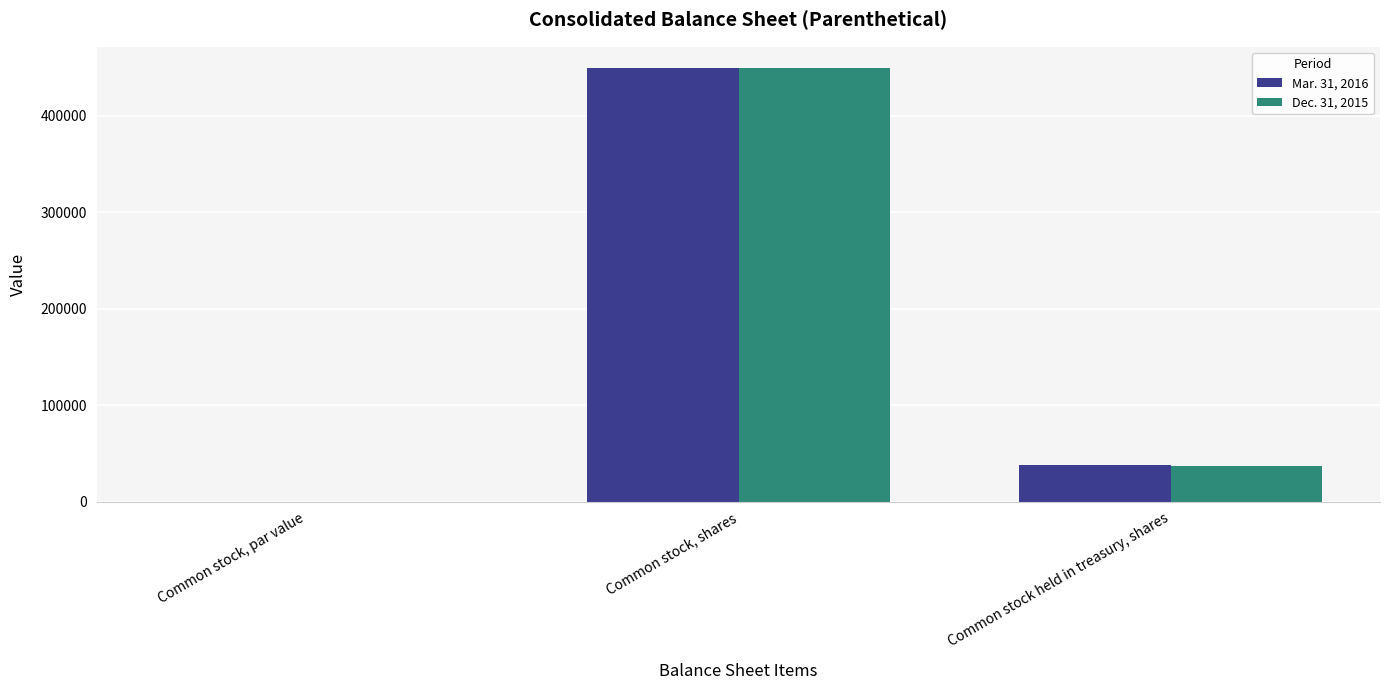

What is the sum of all Dec. 31, 2015 values?

485677